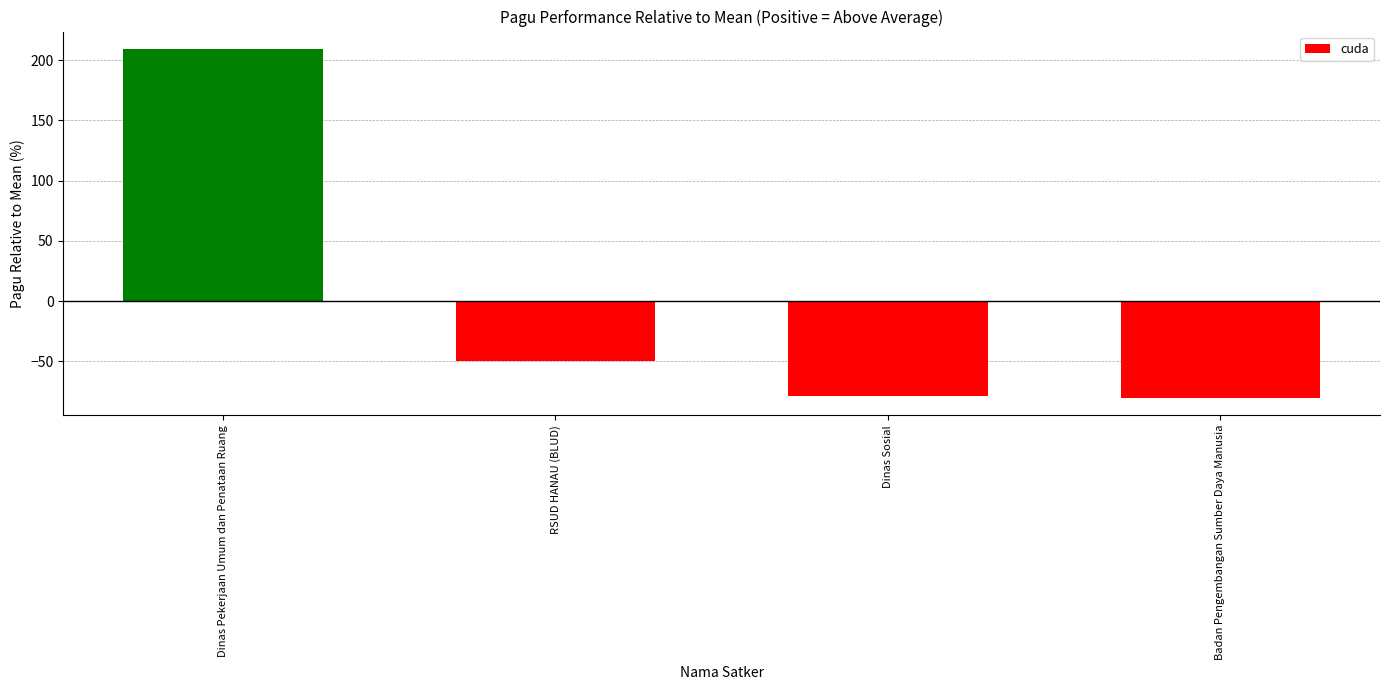

What is the sum of the values at Dinas Sosial and Badan Pengembangan Sumber Daya Manusia?

-159.3